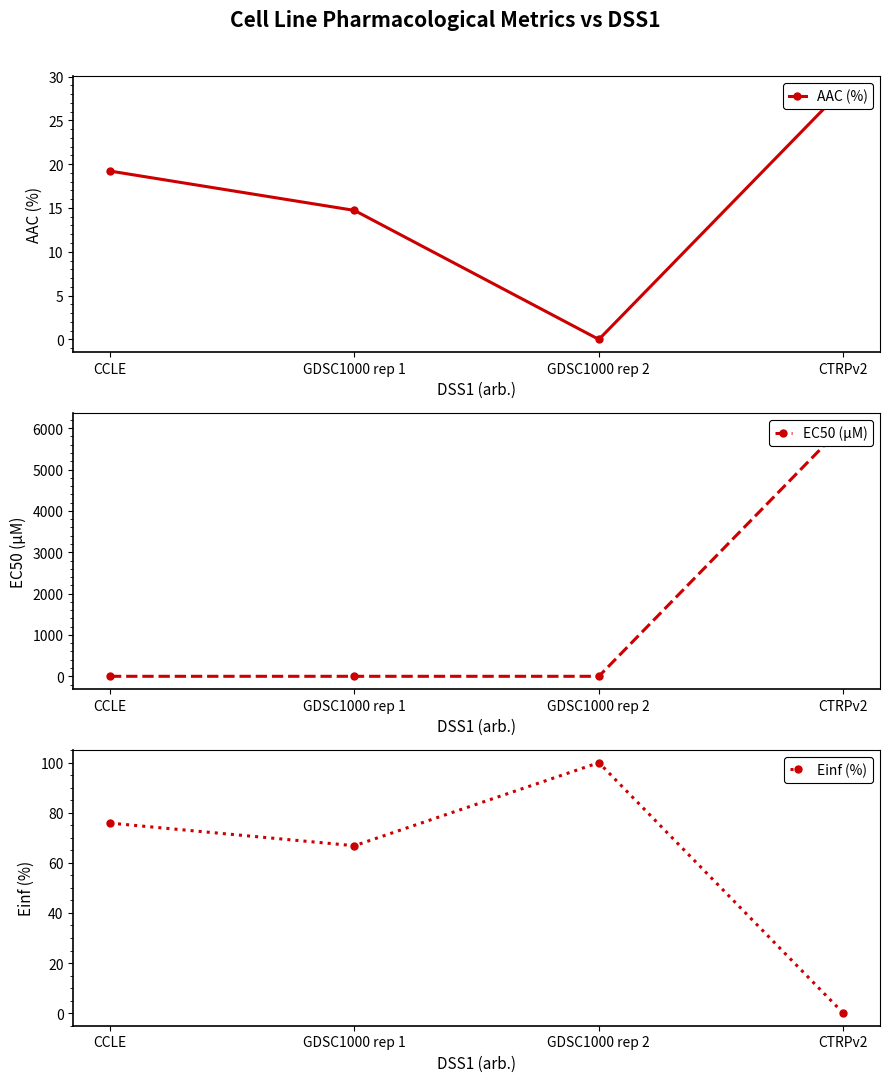

List the series in order of their peak value, highest first.

EC50 (µM), Einf (%), AAC (%)